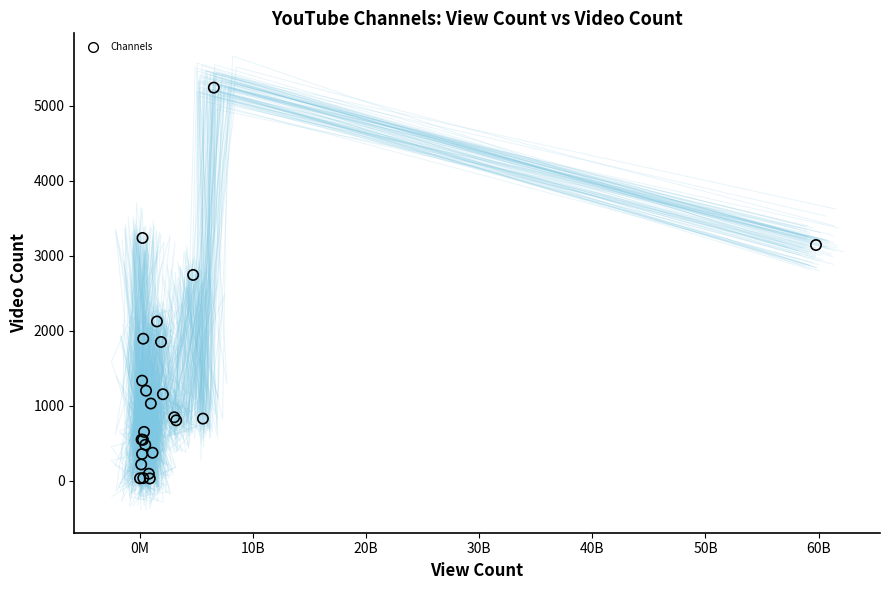

What Y value in the scatter plot is closest to 2638?

2746